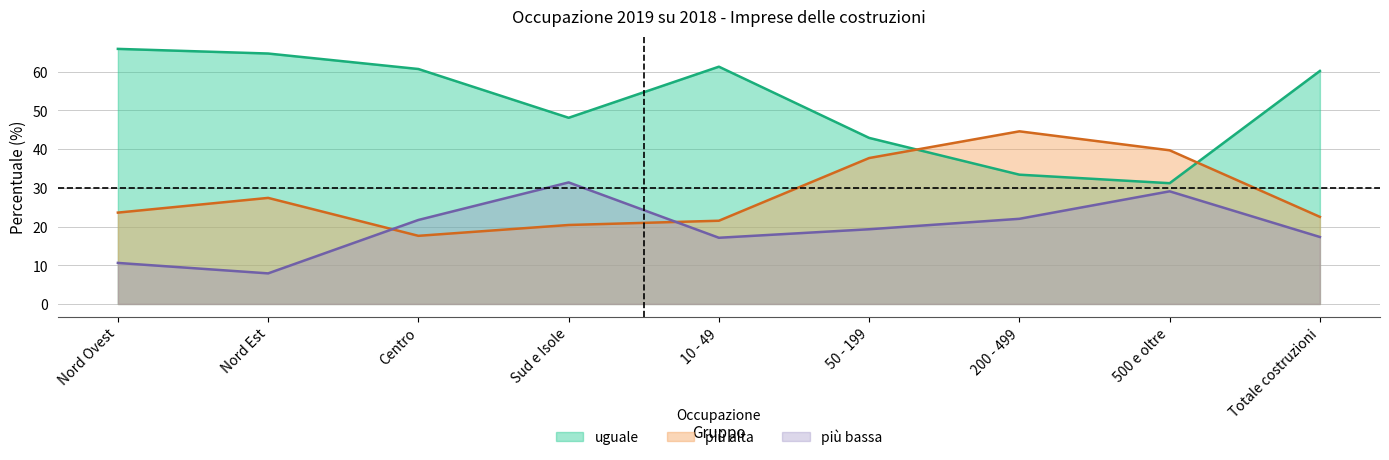

How many times do più bassa and più alta cross each other?

2